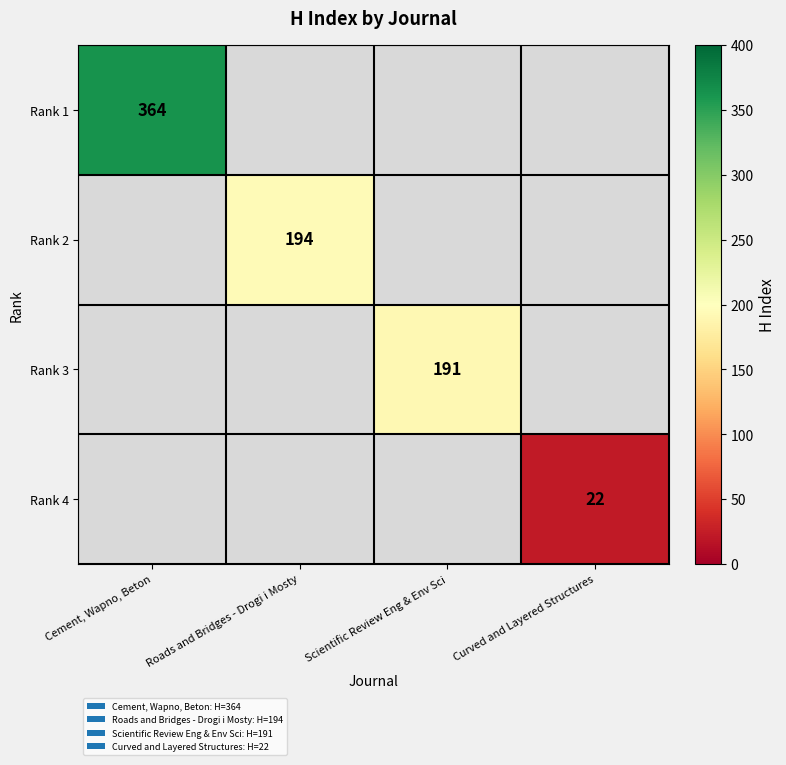

At how many categories does at least one series exceed 130?

3